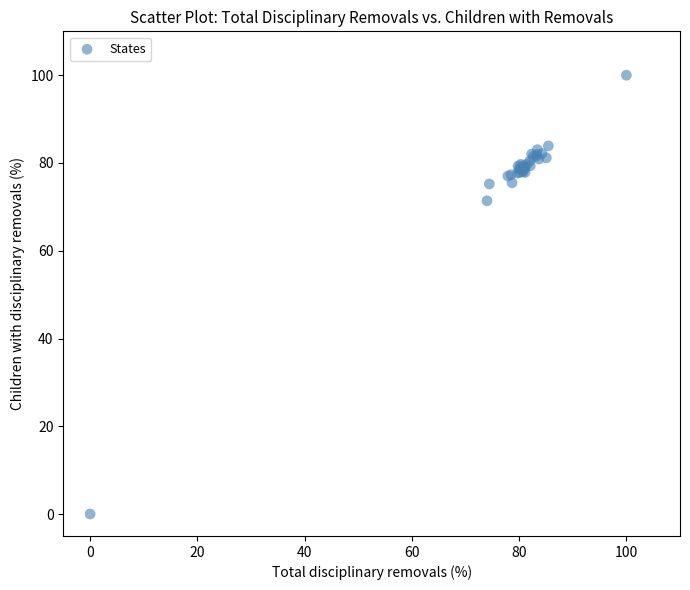

What Y value in the scatter plot is closest to 50?

71.4